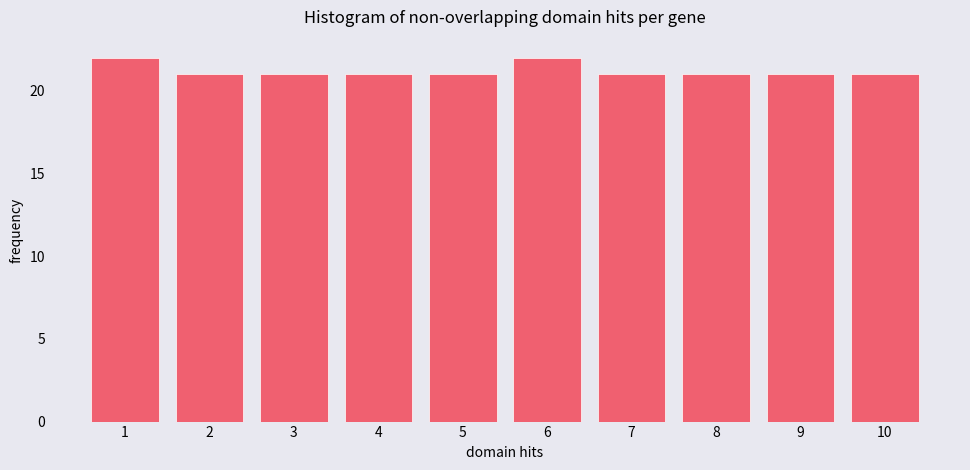

Reading left to right, extract all data points from this chart.

22	21	21	21	21	22	21	21	21	21